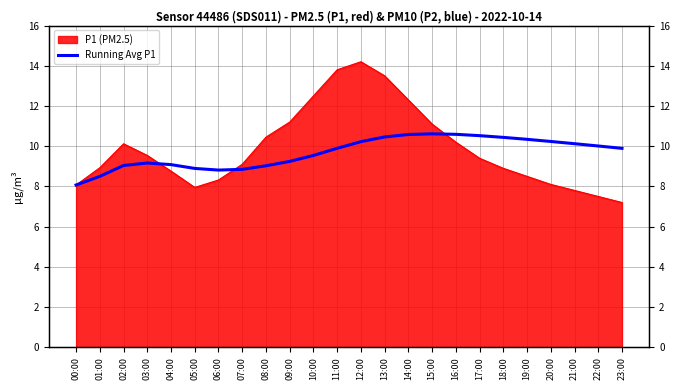

At which label does the data first exceed 9?

02:00